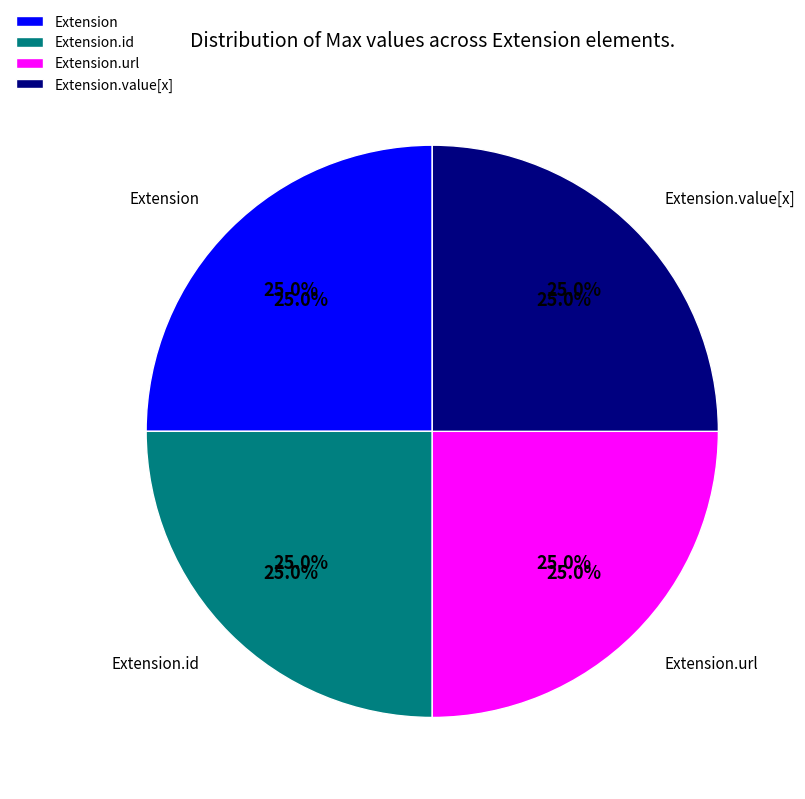

How many slices are in this pie chart?

5